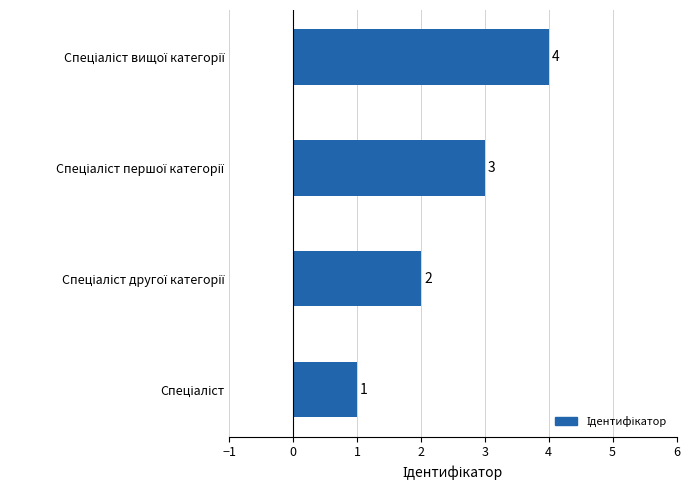

What is the difference between the maximum and minimum values?

3